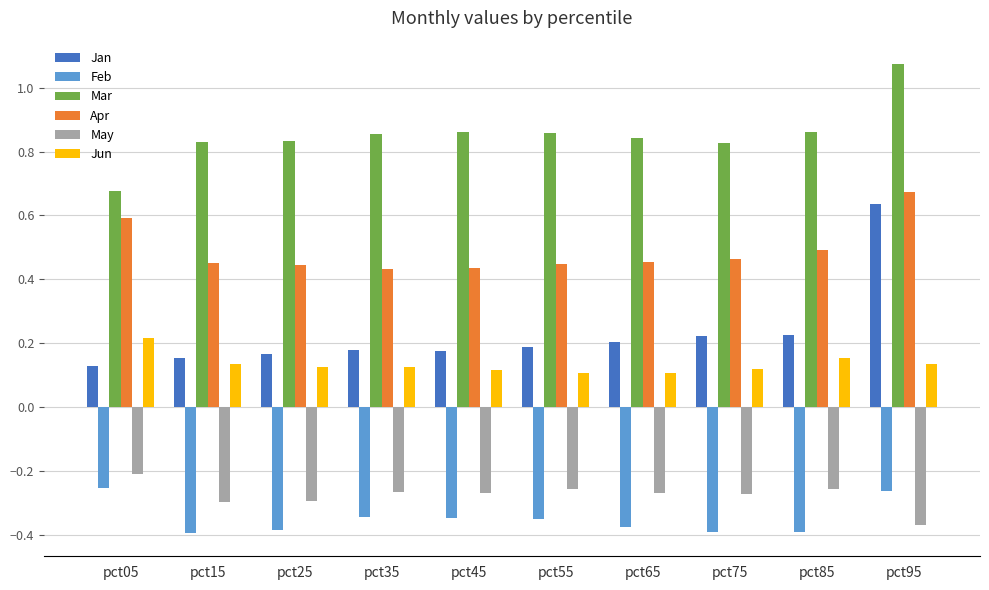

Which category has the lowest value in the Mar series?

pct05